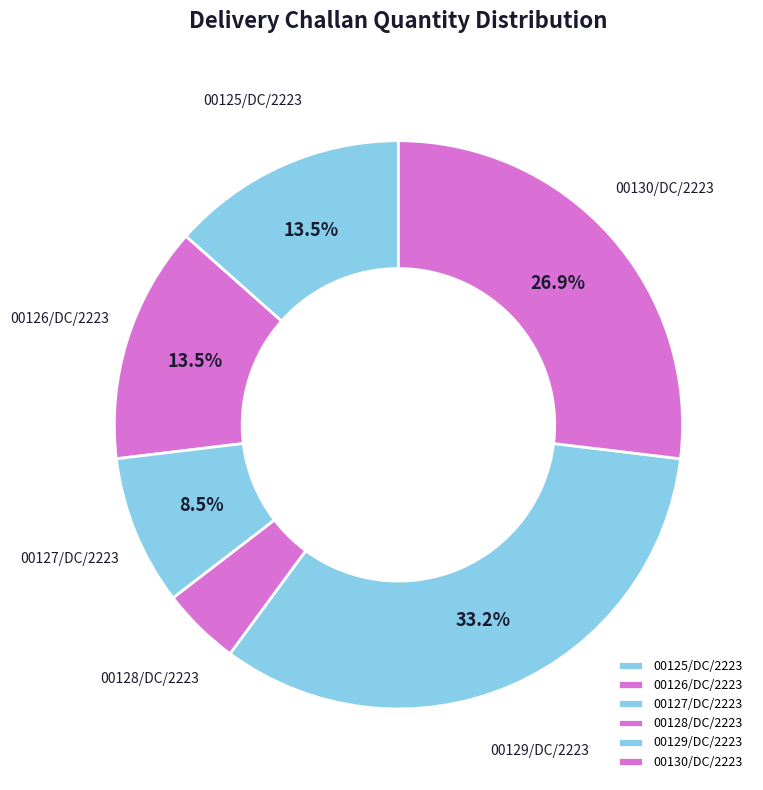

To the nearest percent, what is the difference between the largest and smallest slice percentages?

29%